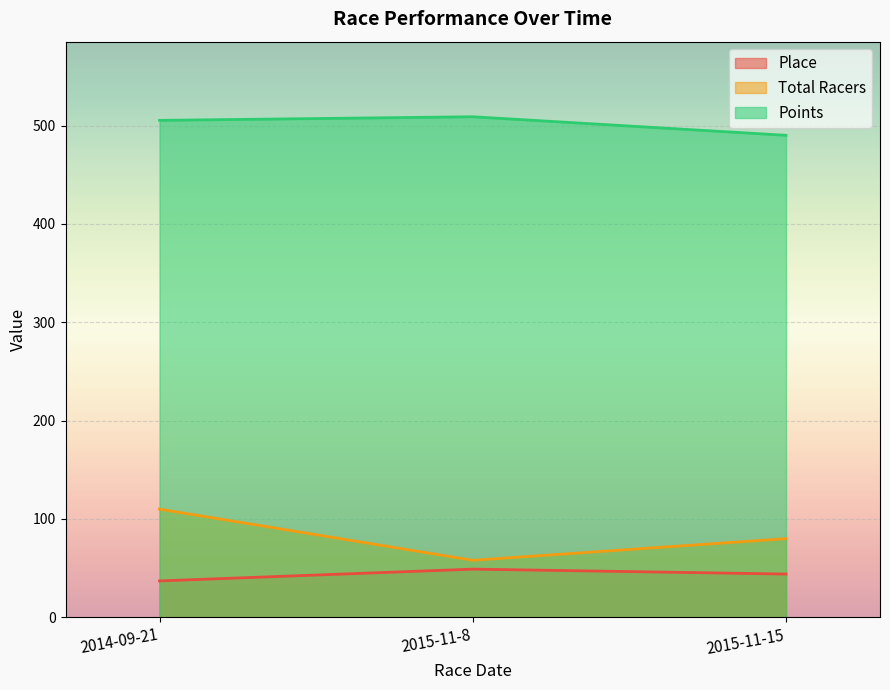

Is it true that Total Racers equals 58.0 at 2015-11-8?

True